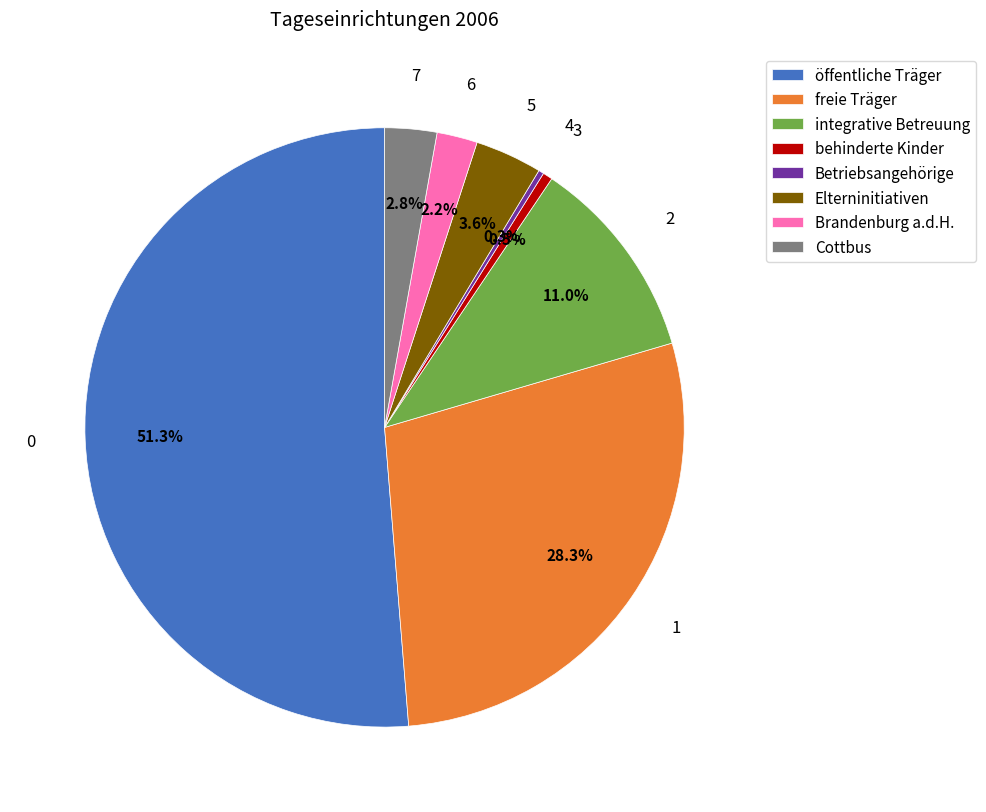

Which category has the biggest portion of the pie?

öffentliche Träger